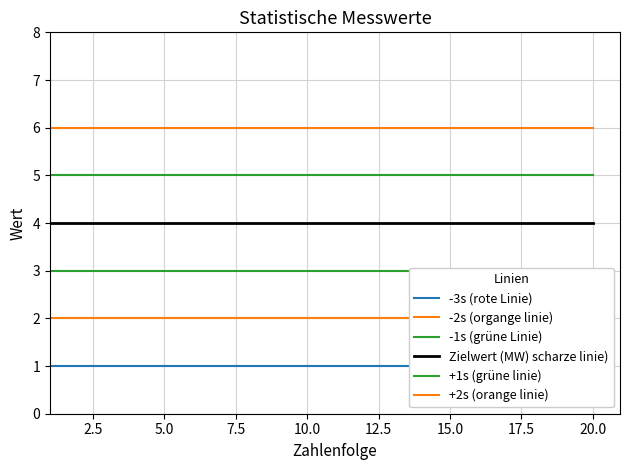

True or false: +1s (grüne linie) and -3s (rote Linie) cross at least once.

False